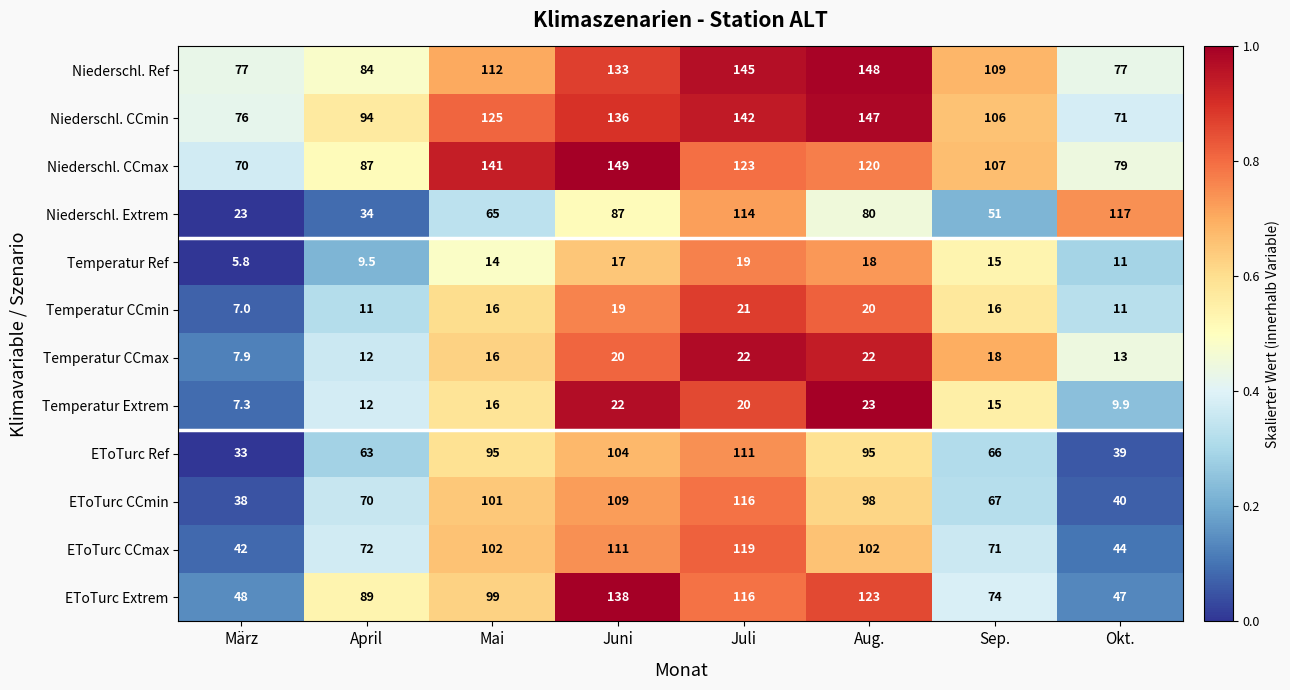

What is the spread (max minus min) of values at Aug.?

130.0